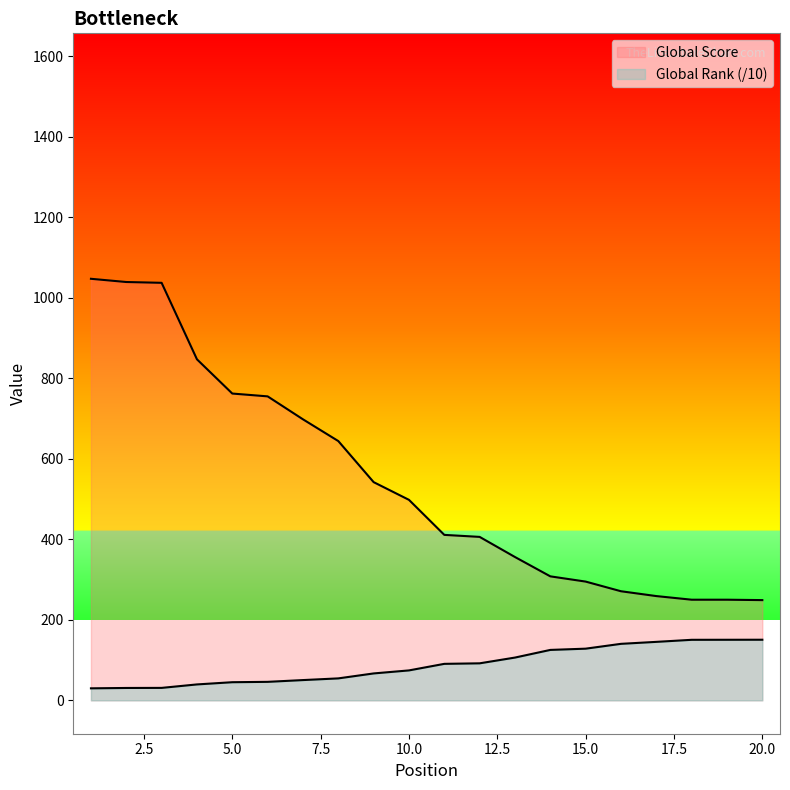

Where is Global Rank nearest to the value 90?

11